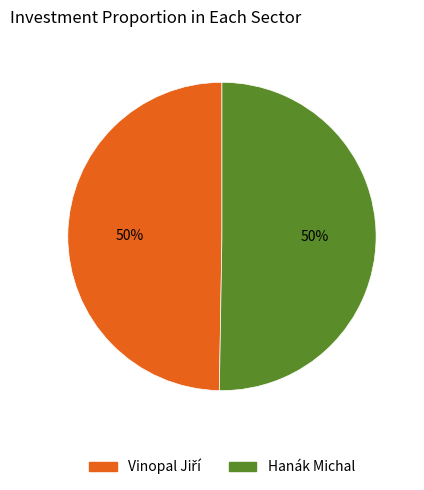

To the nearest percent, what is the average slice percentage?

50%